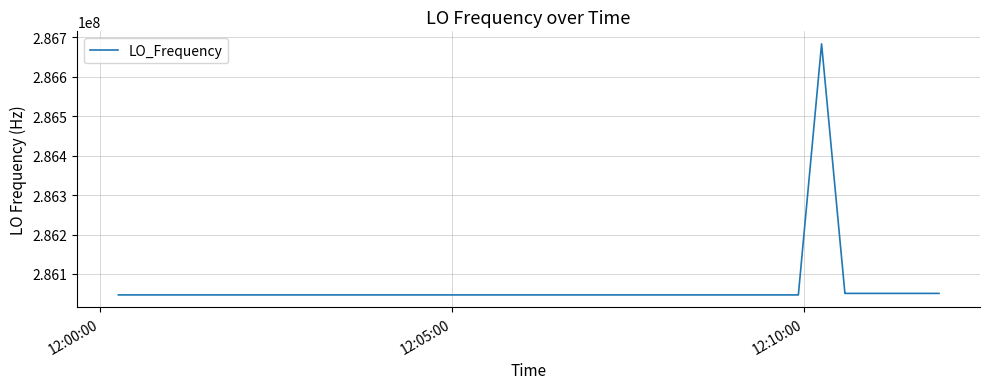

What is the minimum value shown in the chart?

286047002.0